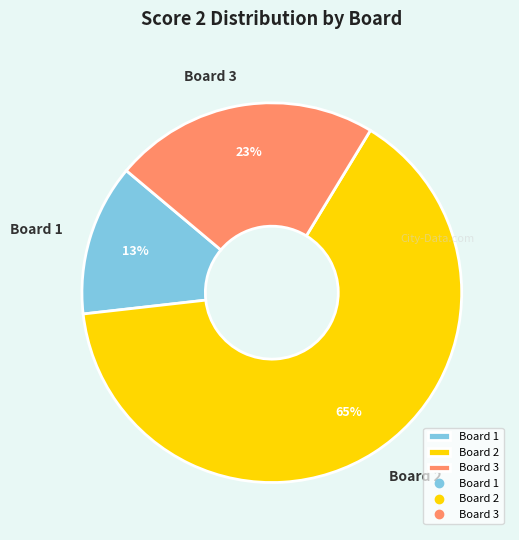

Is Board 1 the majority of the pie?

No